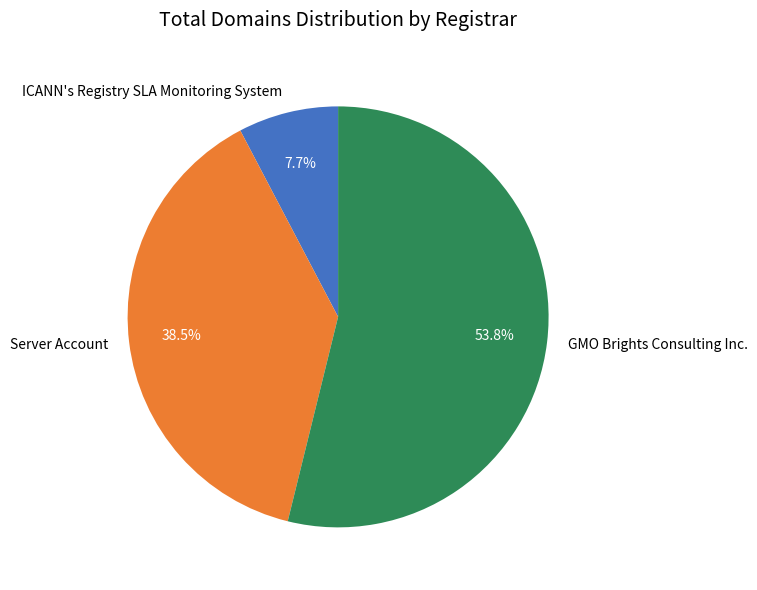

What portion of the pie excludes Server Account?

61.5%